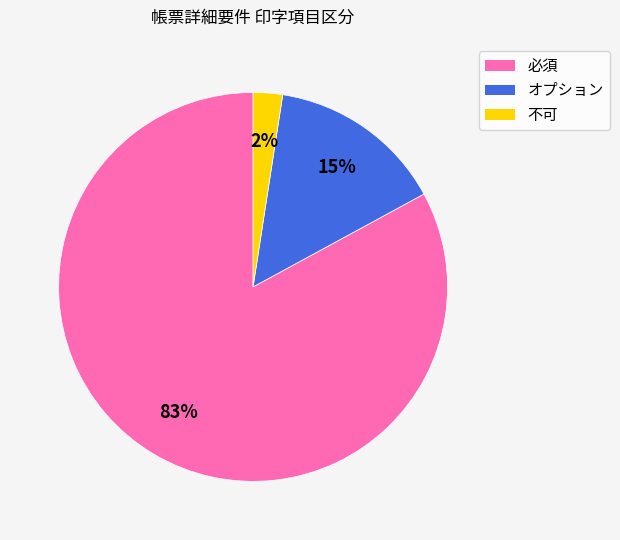

Do 必須 and 不可 together represent more than half of the pie?

Yes